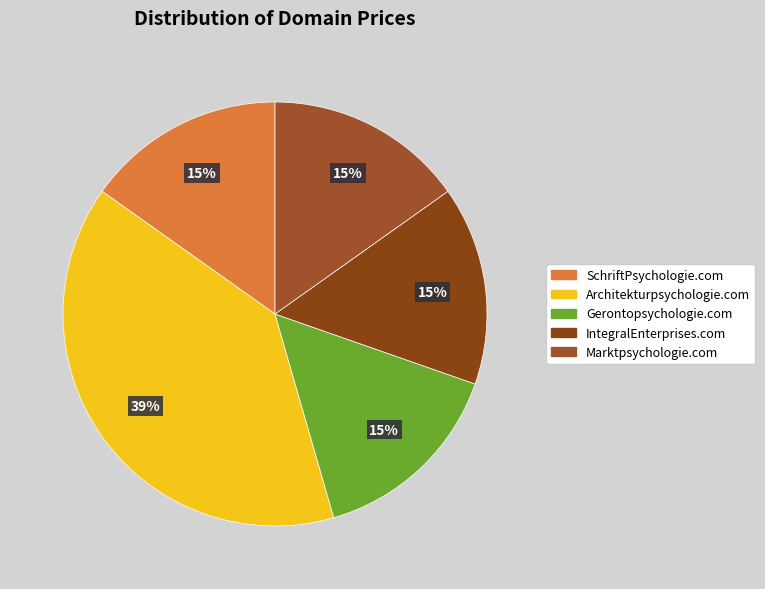

What is the change in value from Architekturpsychologie.com to Gerontopsychologie.com?

-3000